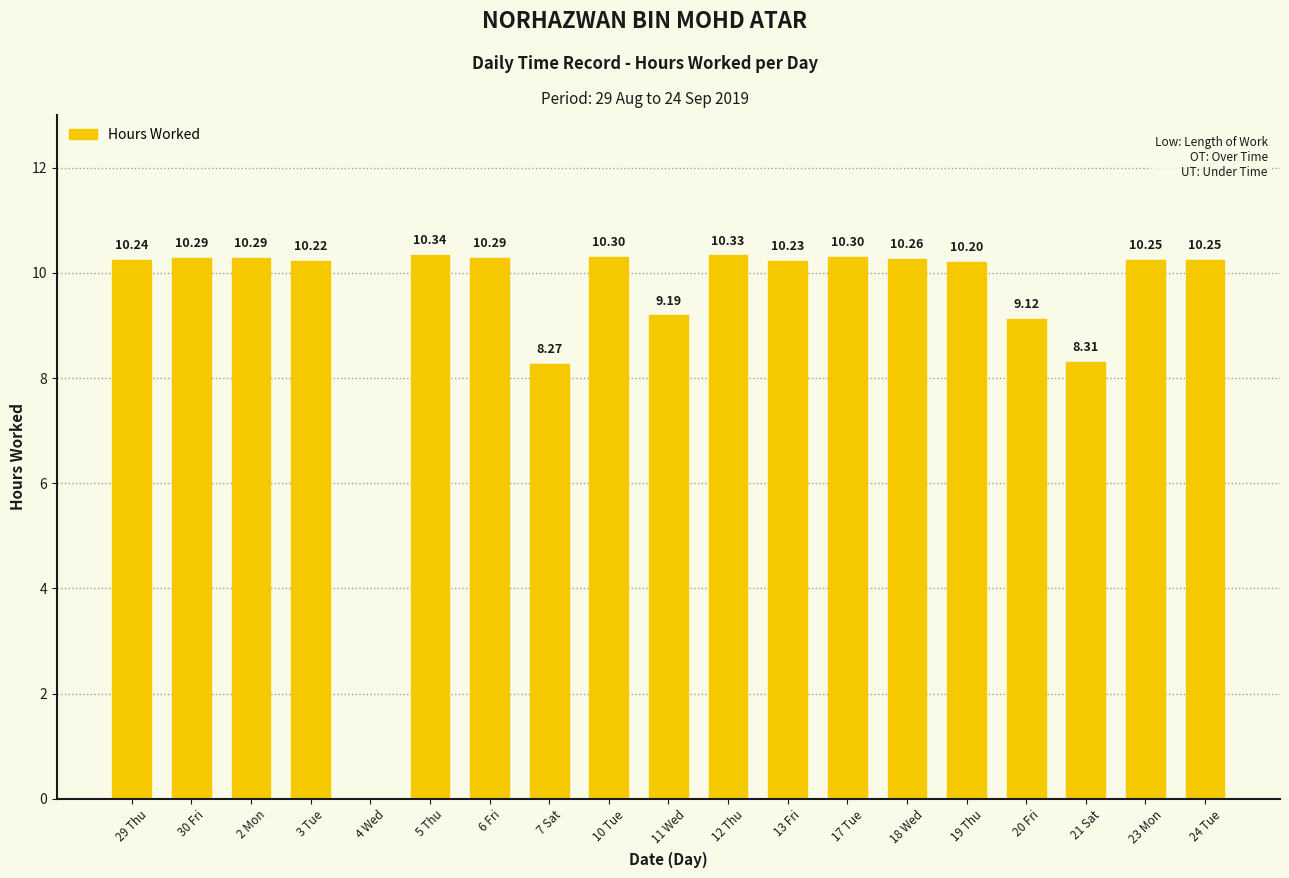

At which label does the data first exceed 10?

29 Thu